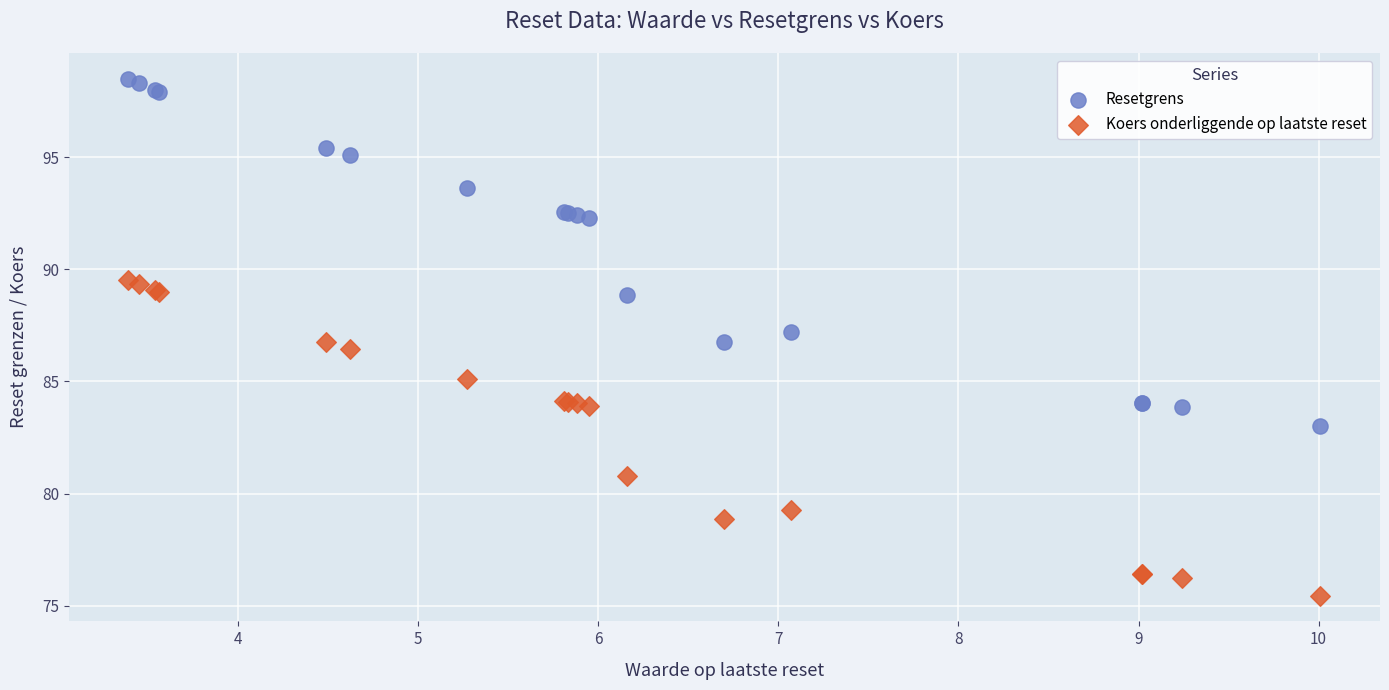

What is the X range (max minus min) for the scatter plot?

6.6